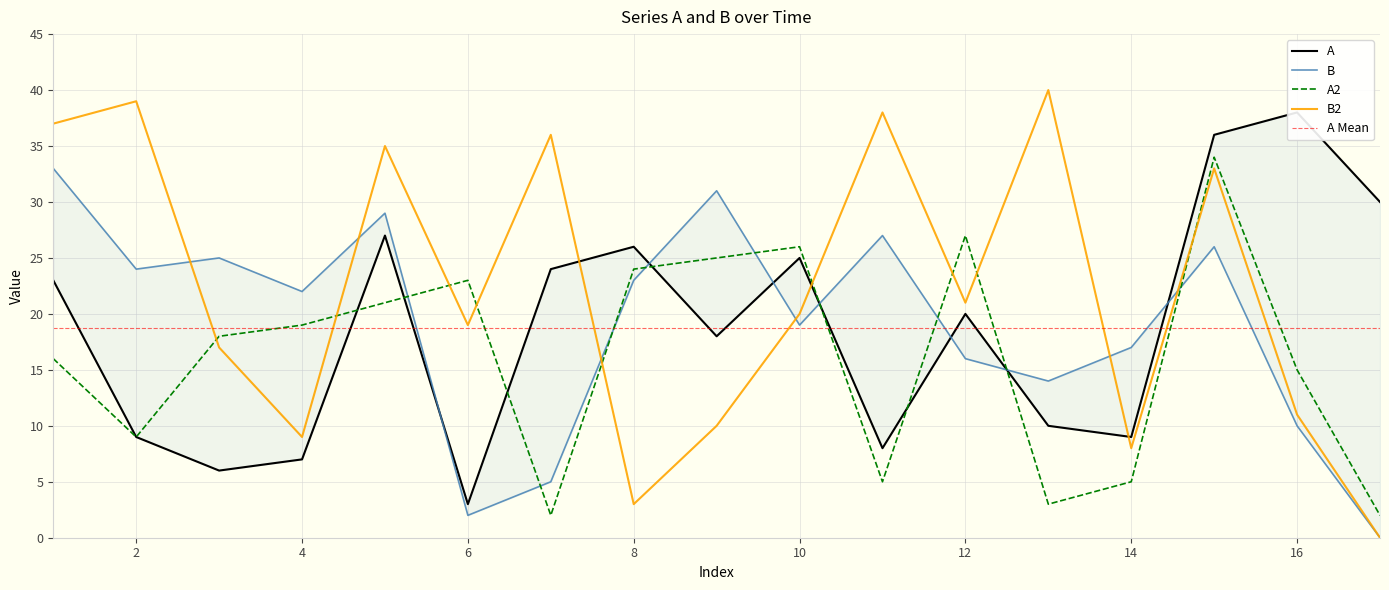

Between 11 and 6, which is larger?

11